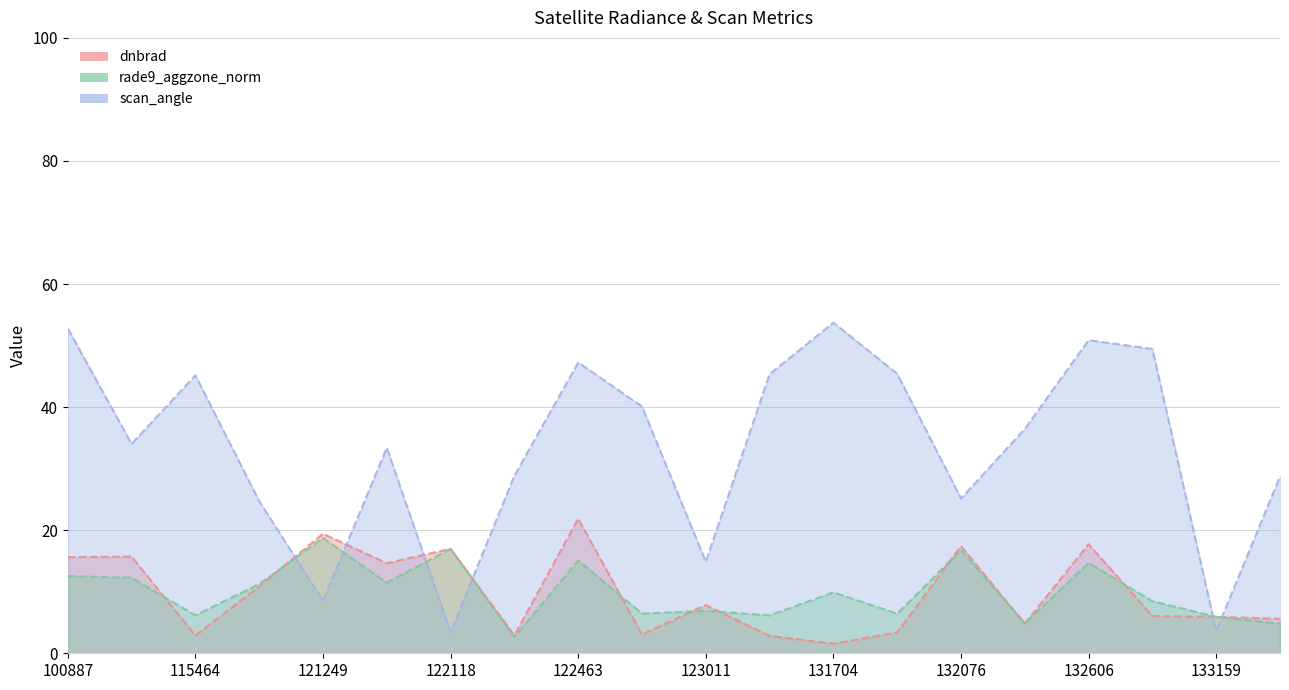

True or false: dnbrad has a value of 3.4 at 131899.

True